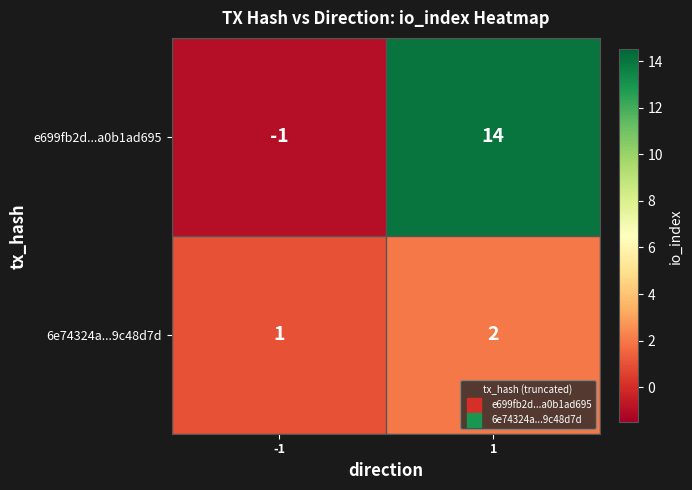

Which series has the largest total across all categories?

e699fb2d...a0b1ad695